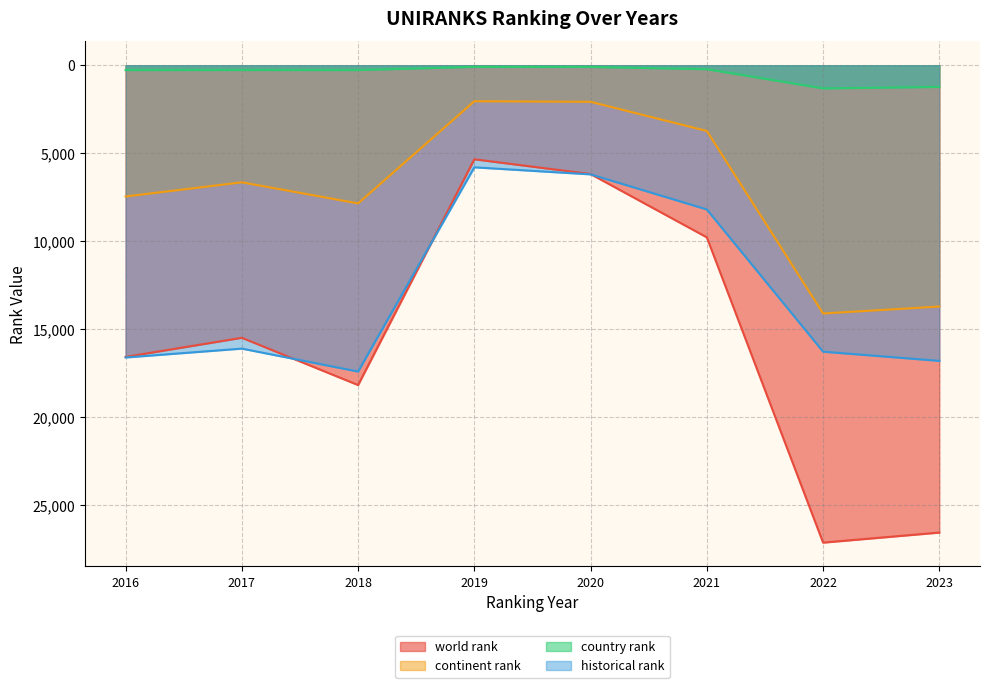

List the labels in order of world rank value, smallest first.

2019, 2020, 2021, 2017, 2016, 2018, 2023, 2022